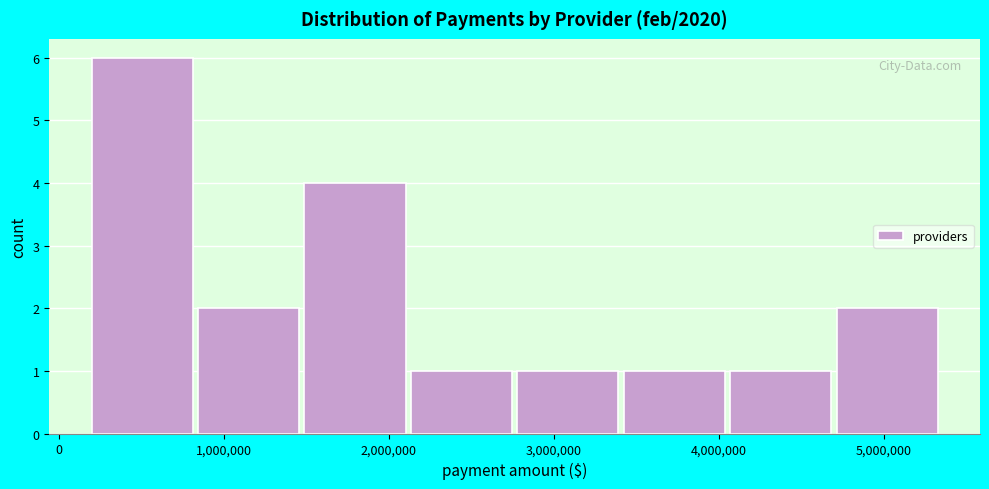

Which range on the x-axis has the tallest bar?

200000 to 800000